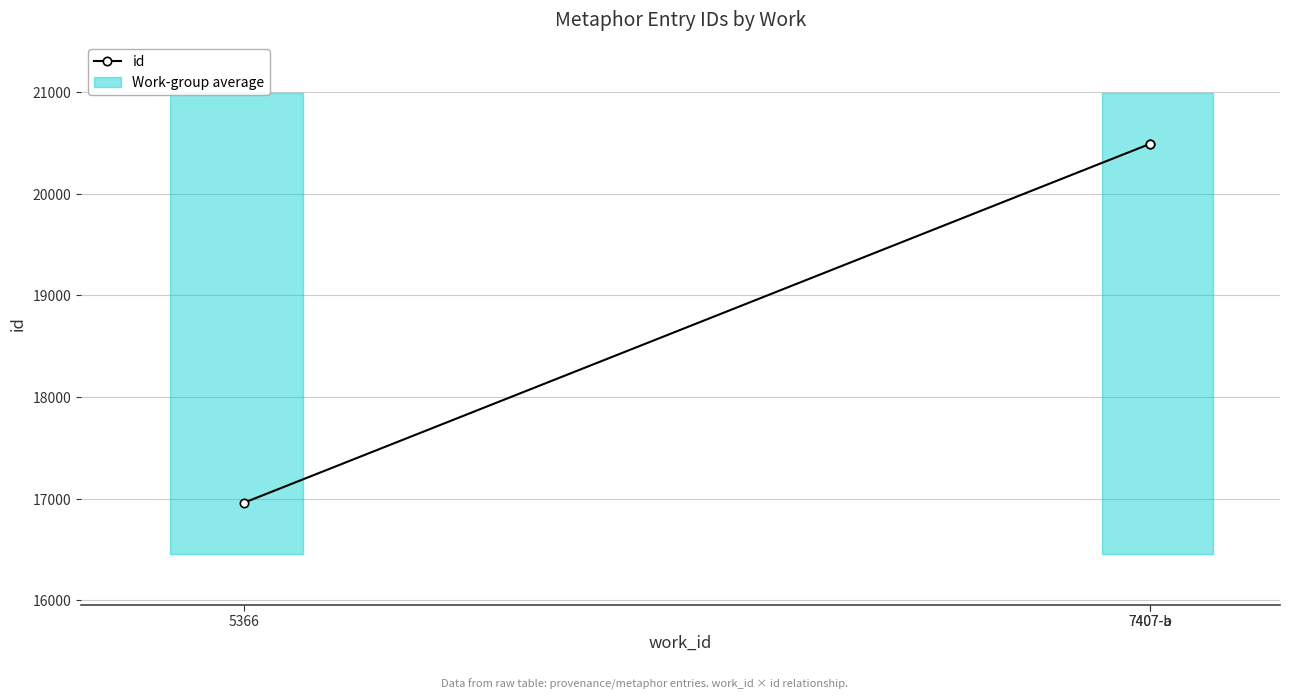

What is the smallest value displayed?

16958